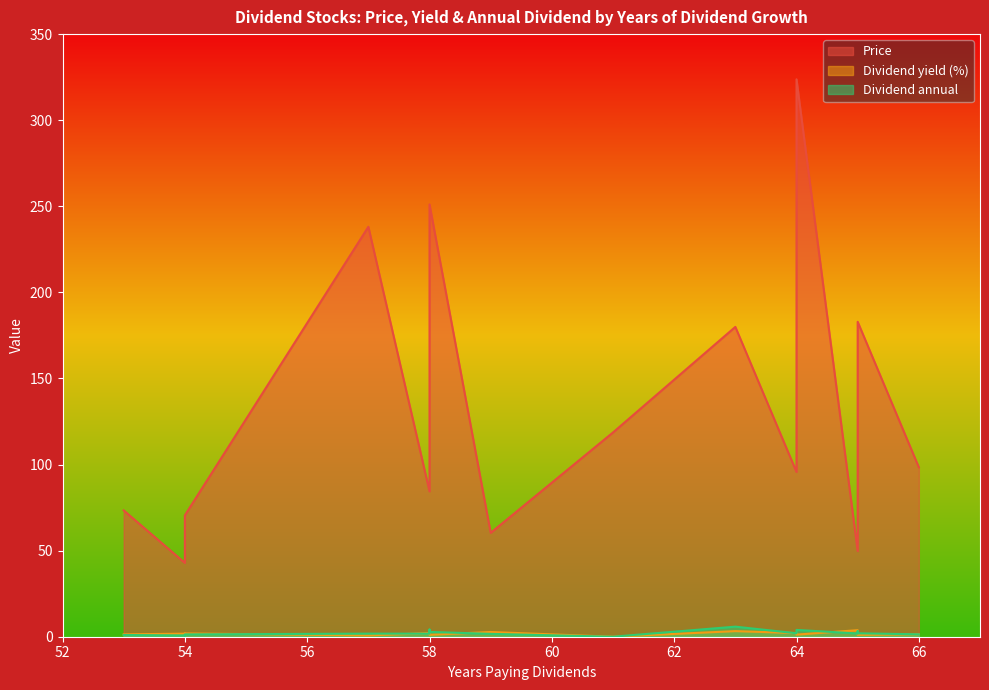

What are all the series names shown in the legend?

Price, Dividend yield (%), Dividend annual